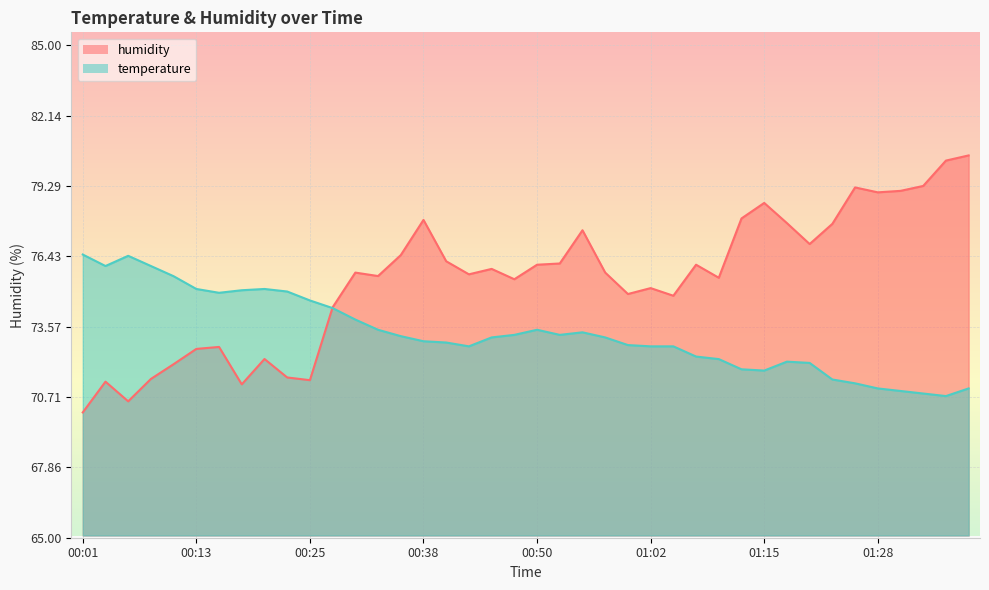

Which category has the lowest value in the humidity series?

00:01